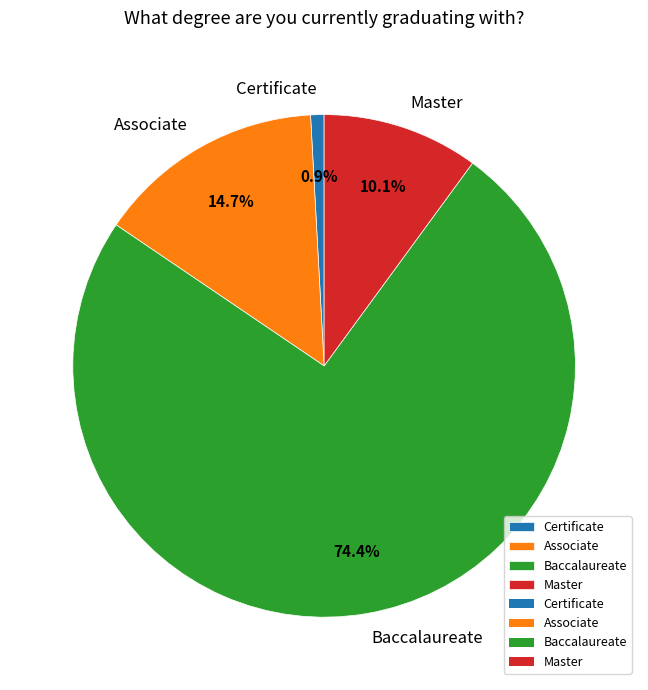

Count the number of slices in the pie.

4